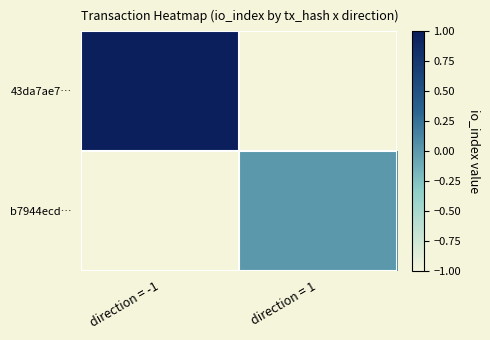

Rank the categories by b7944ecd… value from highest to lowest.

direction = -1, direction = 1